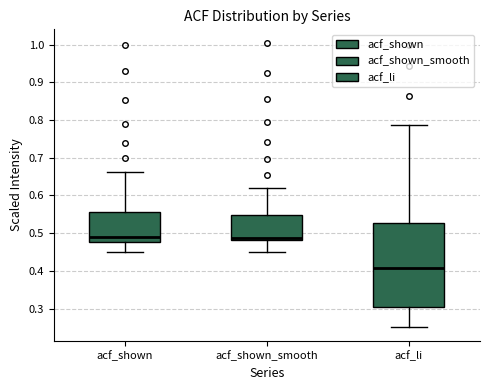

Which box has the lowest median line?

acf_li